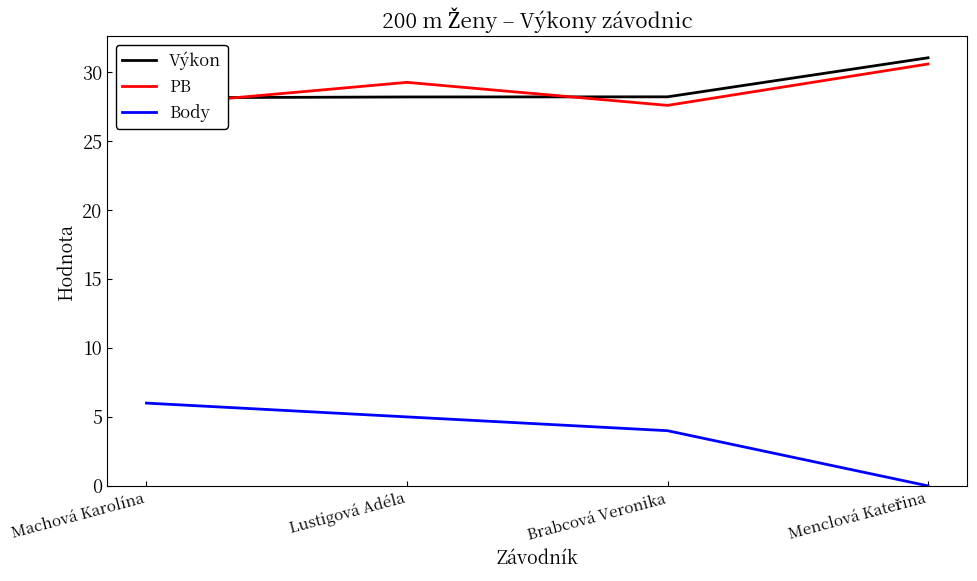

Which label corresponds to the largest value in the chart?

Menclová Kateřina